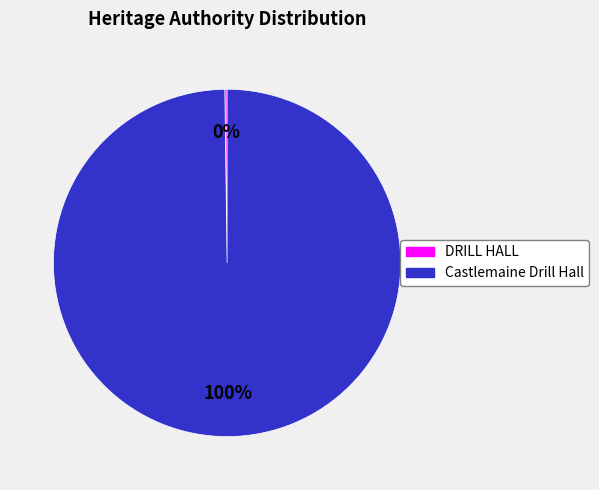

The Castlemaine Drill Hall slice represents 90% of the pie. True or false?

False